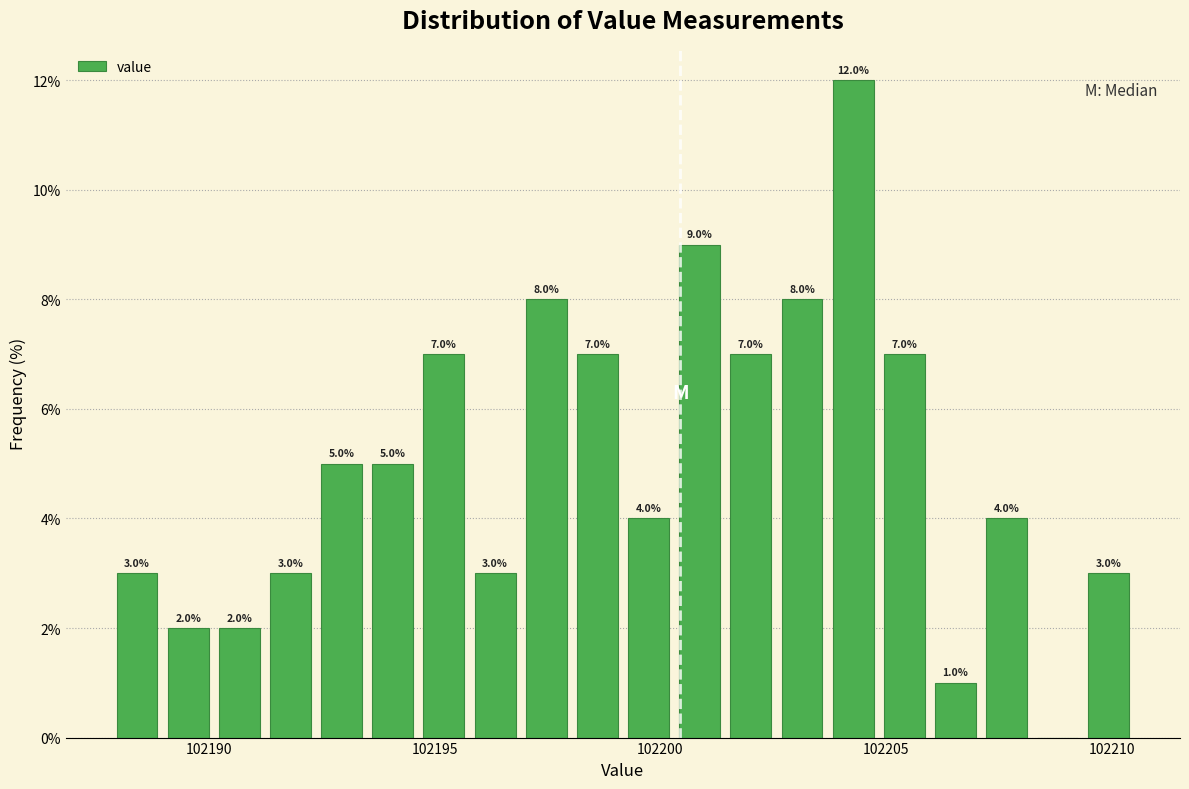

Read against the x-axis, roughly where is the centre of the tallest bar?

102204.5